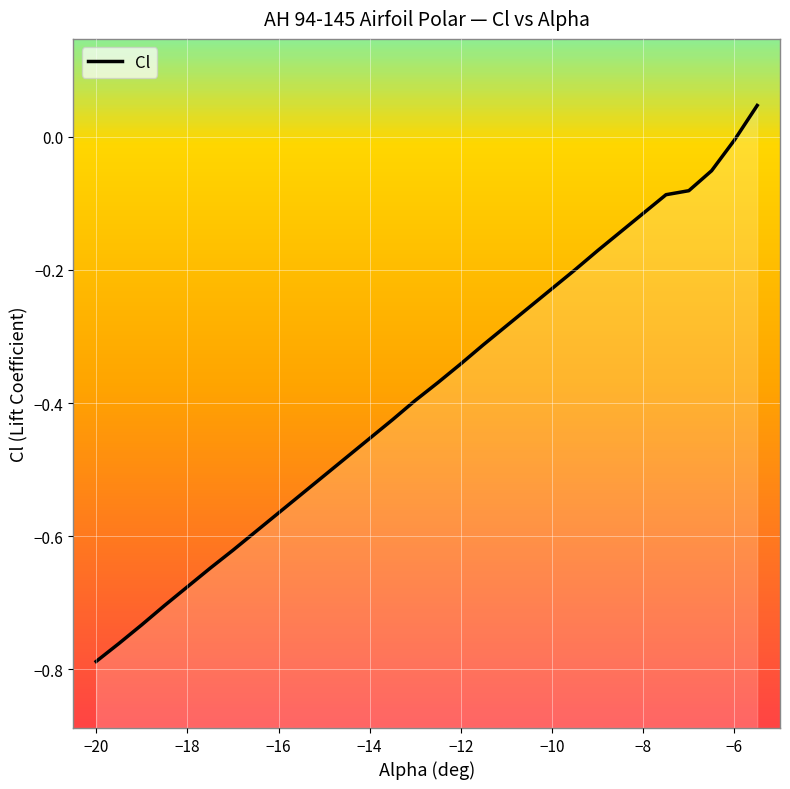

What is the smallest value displayed?

-0.8